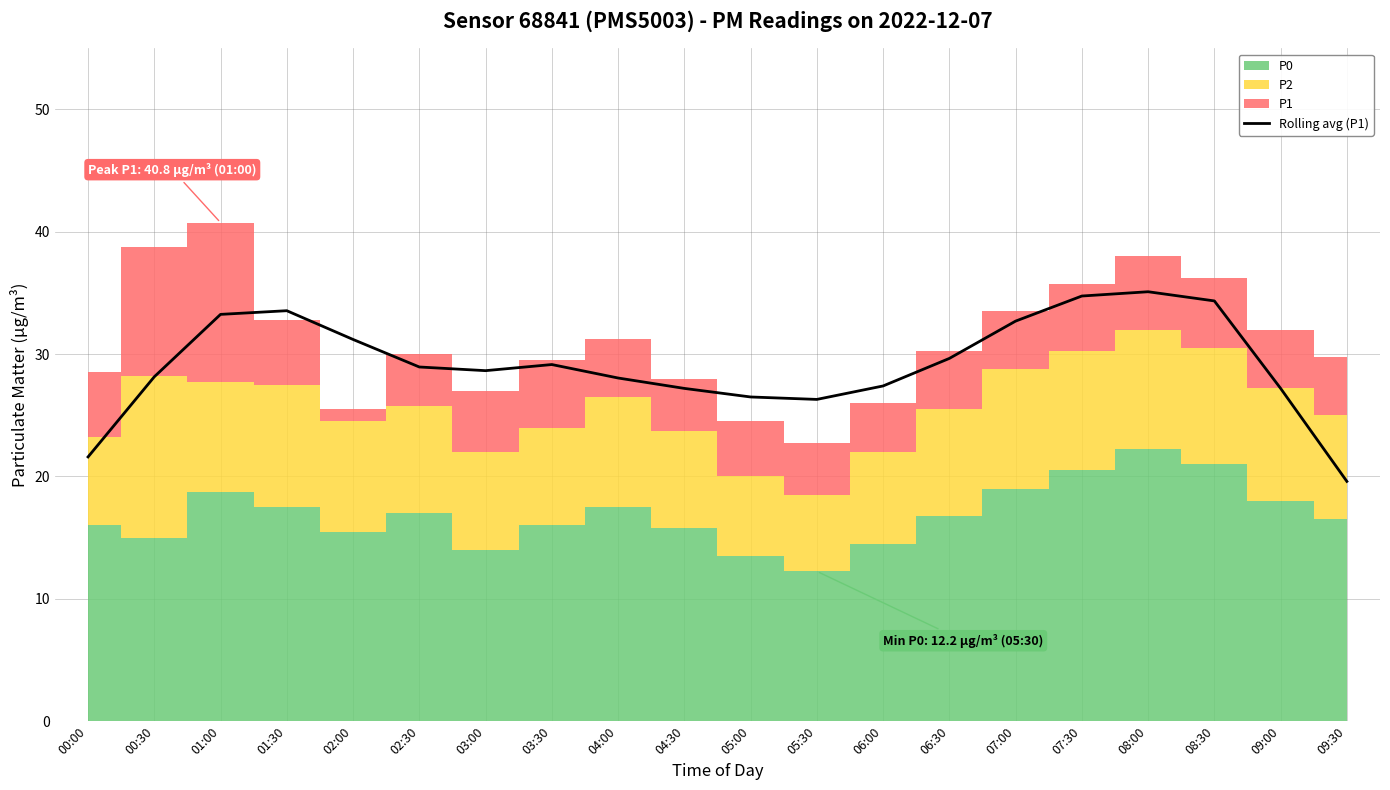

Rank the categories by value from highest to lowest.

08:00, 07:30, 08:30, 01:30, 01:00, 07:00, 02:00, 06:30, 03:30, 02:30, 03:00, 00:30, 04:00, 06:00, 04:30, 09:00, 05:00, 05:30, 00:00, 09:30